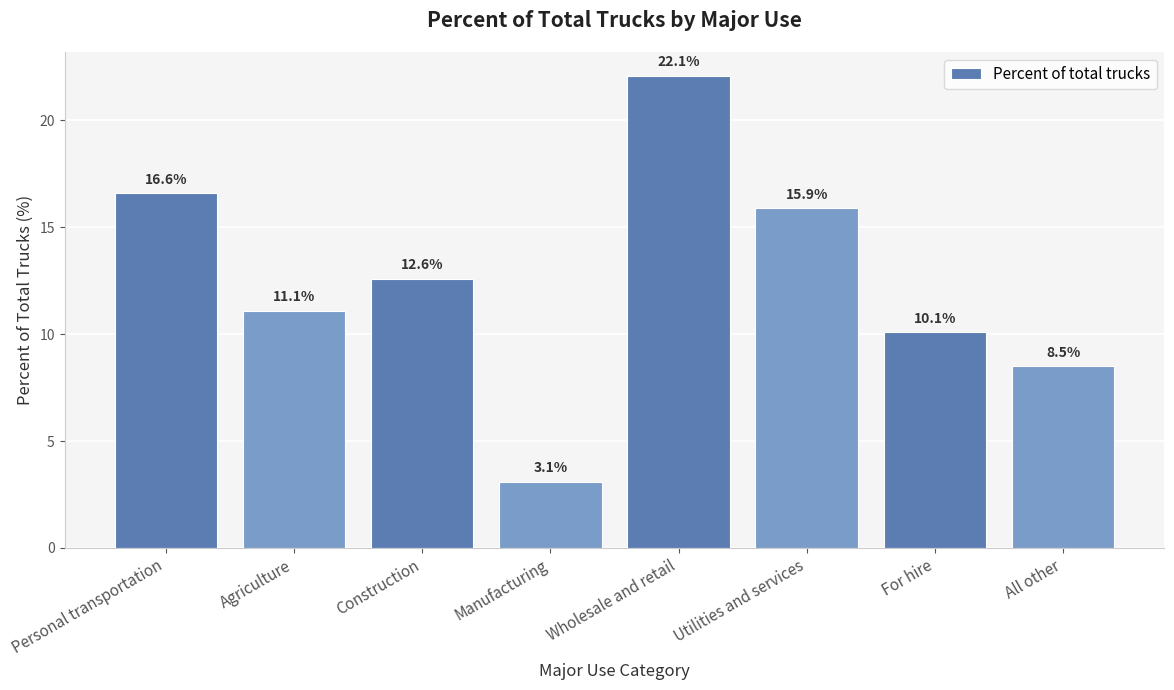

Is it true that the value at Personal transportation is 16.6?

True